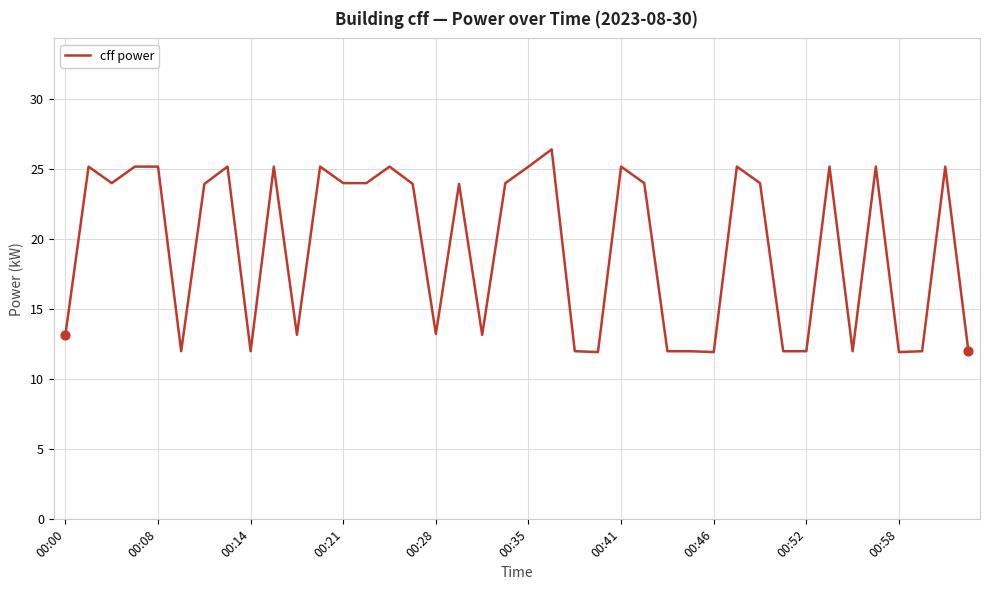

What is the maximum value shown in the chart?

26.4